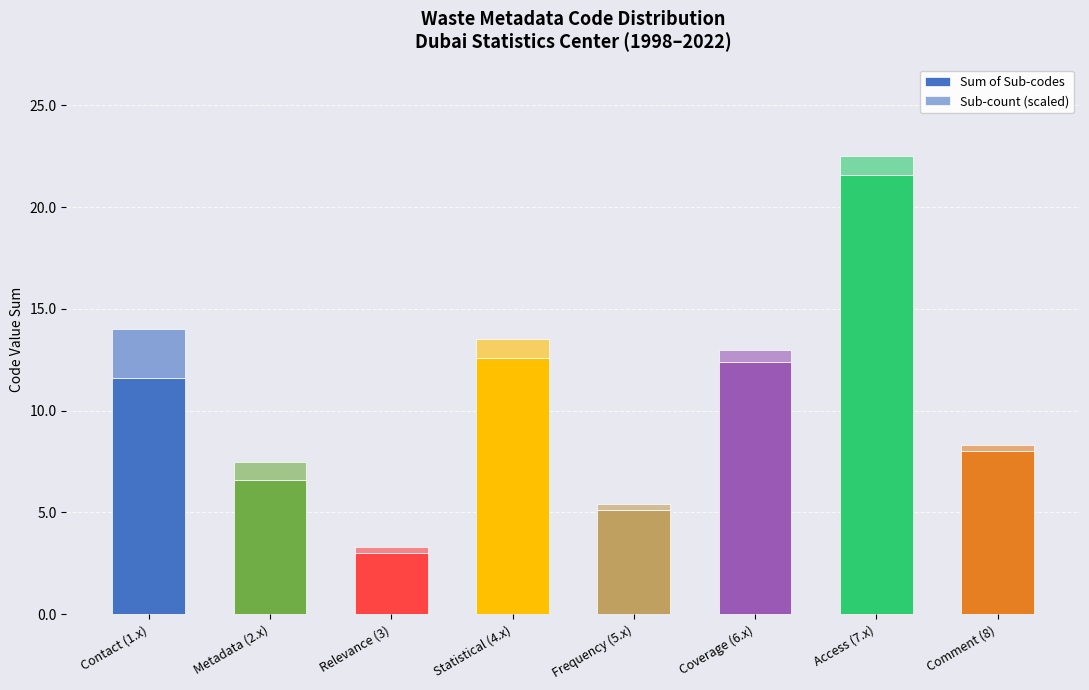

How many bars are there in total?

8